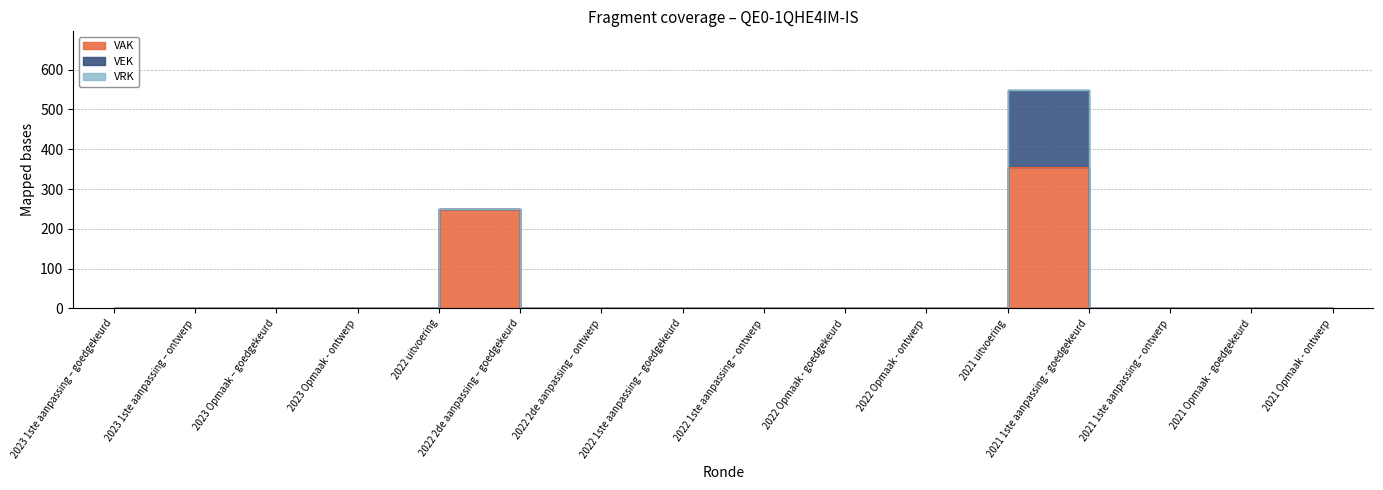

Reading left to right, list all the values displayed in this chart.

VAK: 2023 1ste aanpassing – goedgekeurd=0	2023 1ste aanpassing – ontwerp=0	2023 Opmaak – goedgekeurd=0	2023 Opmaak - ontwerp=0	2022 uitvoering=250	2022 2de aanpassing – goedgekeurd=0	2022 2de aanpassing – ontwerp=0	2022 1ste aanpassing – goedgekeurd=0	2022 1ste aanpassing – ontwerp=0	2022 Opmaak - goedgekeurd=0	2022 Opmaak - ontwerp=0	2021 uitvoering=356	2021 1ste aanpassing - goedgekeurd=0	2021 1ste aanpassing – ontwerp=0	2021 Opmaak - goedgekeurd=0	2021 Opmaak - ontwerp=0
VEK: 2023 1ste aanpassing – goedgekeurd=0	2023 1ste aanpassing – ontwerp=0	2023 Opmaak – goedgekeurd=0	2023 Opmaak - ontwerp=0	2022 uitvoering=0	2022 2de aanpassing – goedgekeurd=0	2022 2de aanpassing – ontwerp=0	2022 1ste aanpassing – goedgekeurd=0	2022 1ste aanpassing – ontwerp=0	2022 Opmaak - goedgekeurd=0	2022 Opmaak - ontwerp=0	2021 uitvoering=193	2021 1ste aanpassing - goedgekeurd=0	2021 1ste aanpassing – ontwerp=0	2021 Opmaak - goedgekeurd=0	2021 Opmaak - ontwerp=0
VRK: 2023 1ste aanpassing – goedgekeurd=0	2023 1ste aanpassing – ontwerp=0	2023 Opmaak – goedgekeurd=0	2023 Opmaak - ontwerp=0	2022 uitvoering=0	2022 2de aanpassing – goedgekeurd=0	2022 2de aanpassing – ontwerp=0	2022 1ste aanpassing – goedgekeurd=0	2022 1ste aanpassing – ontwerp=0	2022 Opmaak - goedgekeurd=0	2022 Opmaak - ontwerp=0	2021 uitvoering=0	2021 1ste aanpassing - goedgekeurd=0	2021 1ste aanpassing – ontwerp=0	2021 Opmaak - goedgekeurd=0	2021 Opmaak - ontwerp=0